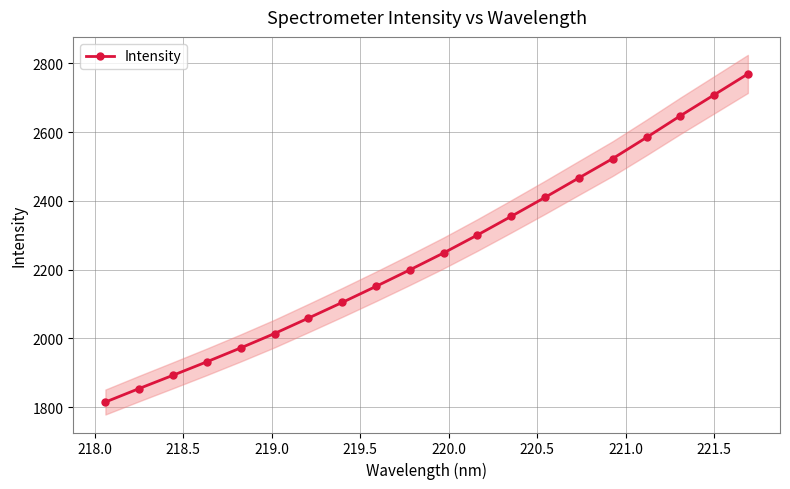

How many lines are shown in the chart?

1